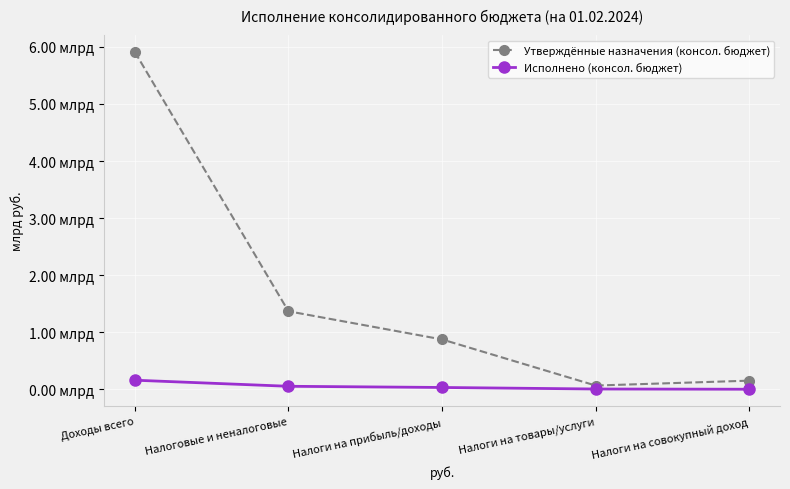

Reading right to left, list all the values displayed in this chart.

Утверждённые назначения (консол. бюджет): Налоги на совокупный доход=152500800.0	Налоги на товары/услуги=66674800.0	Налоги на прибыль/доходы=874712800.0	Налоговые и неналоговые=1368137170.0	Доходы всего=5911245270.0
Исполнено (консол. бюджет): Налоги на совокупный доход=2276867.7	Налоги на товары/услуги=6170437.8	Налоги на прибыль/доходы=33087943.8	Налоговые и неналоговые=53870227.4	Доходы всего=160470502.1